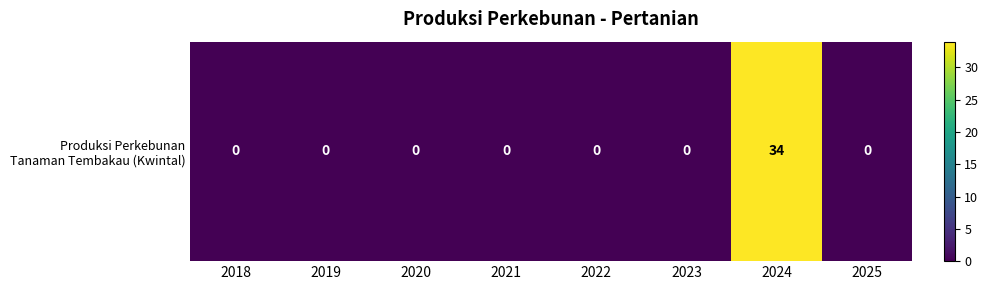

List the labels in order of value, largest first.

2024, 2018, 2019, 2020, 2021, 2022, 2023, 2025